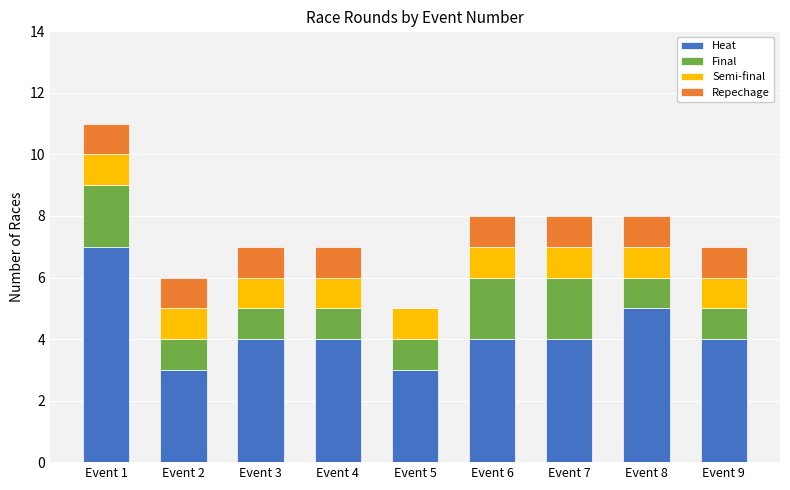

At which category is the sum across all series the highest?

Event 1